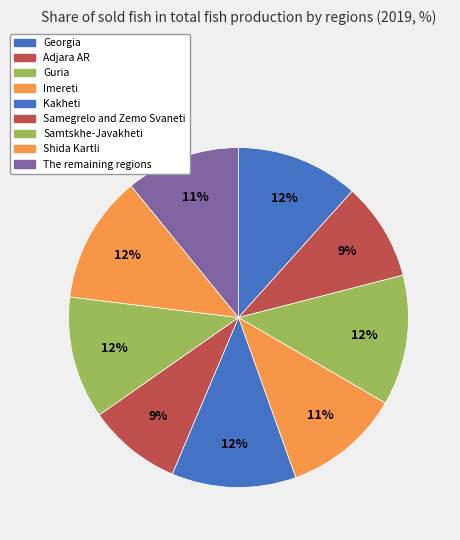

Is it true that Shida Kartli is 12% of the pie?

True